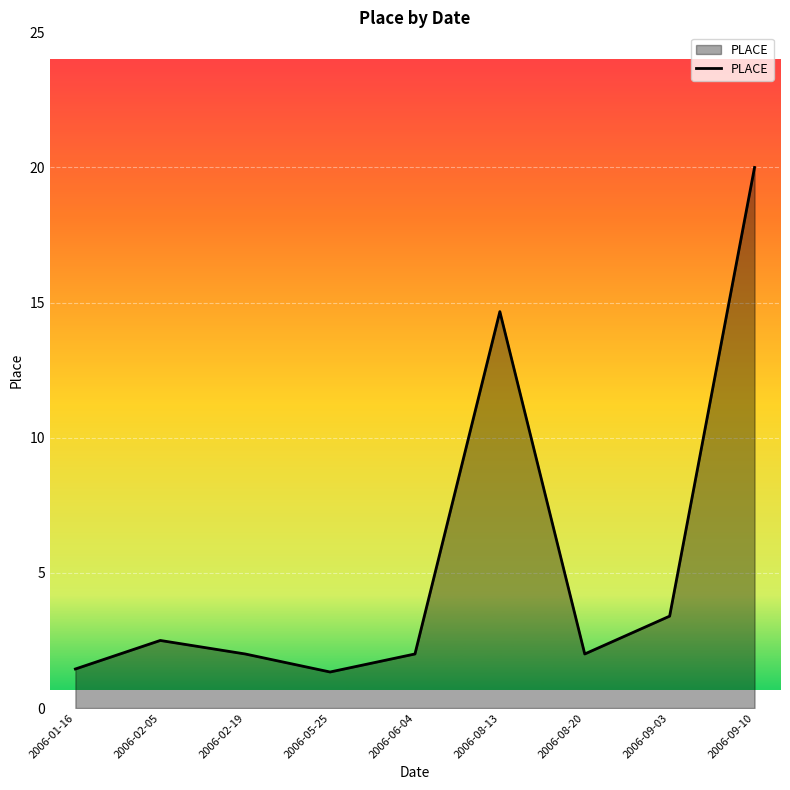

The value at 2006-05-25 is 1.3. True or false?

True